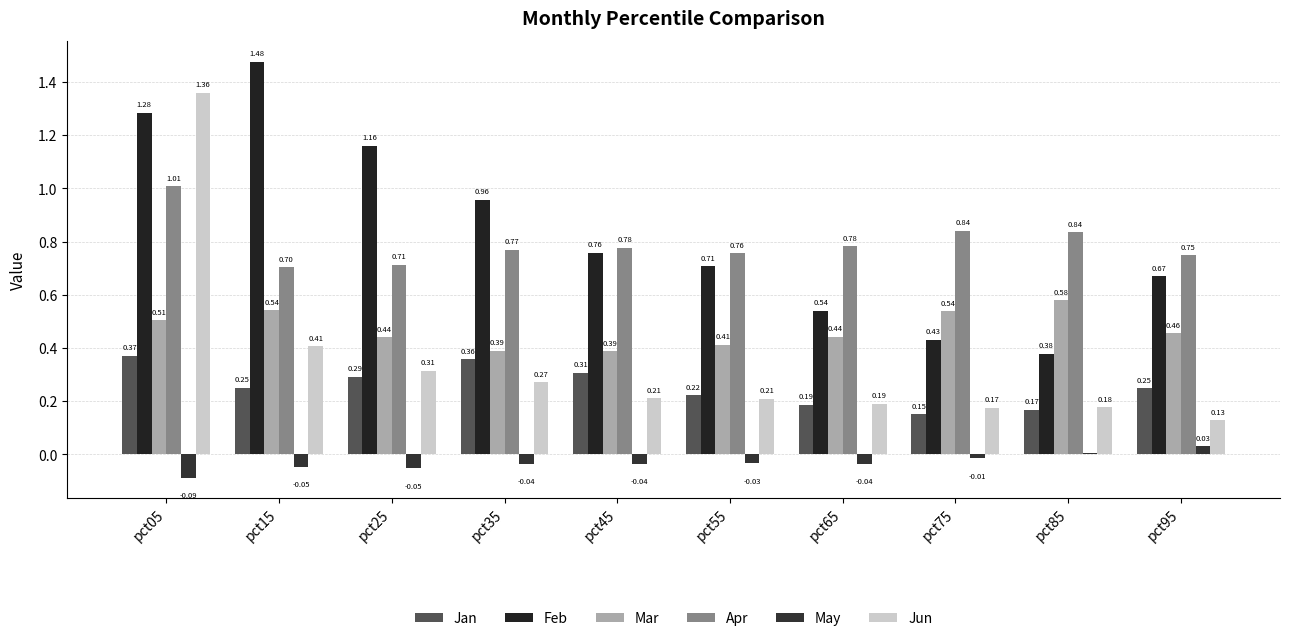

What is the value of the Jan bar at the 4th from the left?

0.4